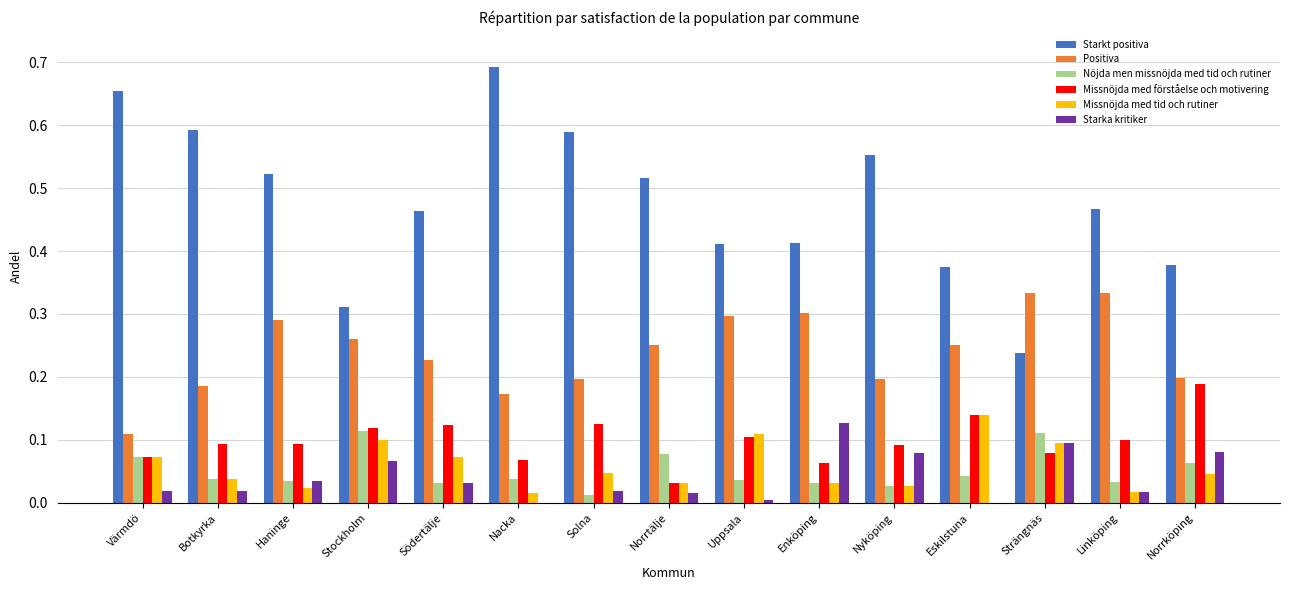

At which label does Starka kritiker reach its peak?

Enköping